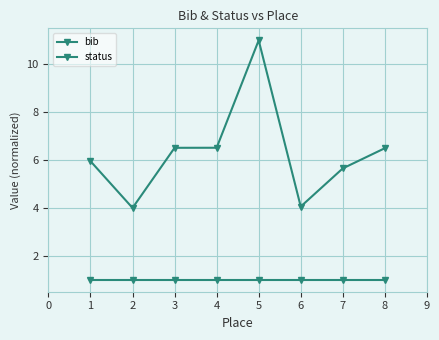

True or false: bib and status cross at least once.

False